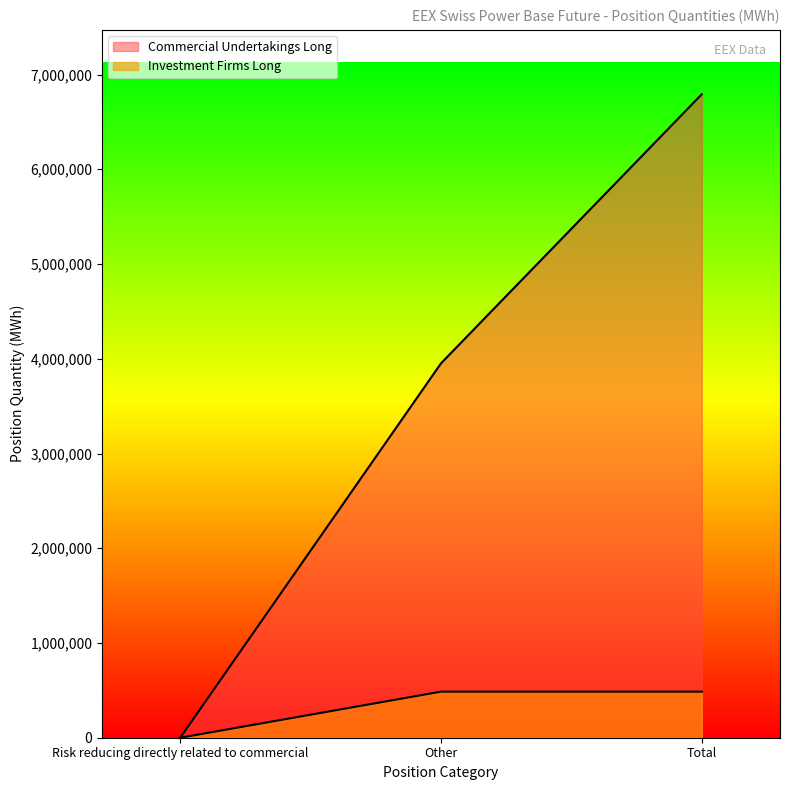

Rank the series by their maximum value, from lowest to highest.

Investment Firms Long, Commercial Undertakings Long